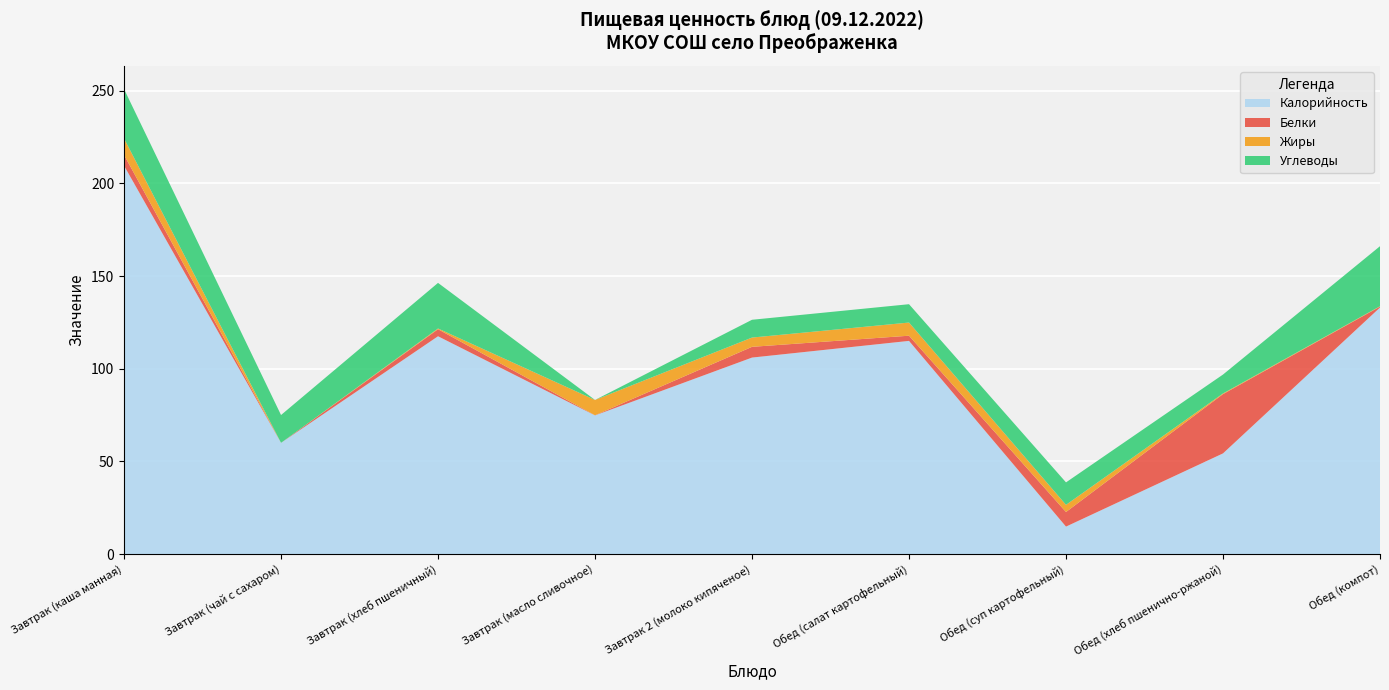

Reading left to right, transcribe all the data shown in this chart.

Калорийность: Завтрак (каша манная)=209.6	Завтрак (чай с сахаром)=60.0	Завтрак (хлеб пшеничный)=117.5	Завтрак (масло сливочное)=74.8	Завтрак 2 (молоко кипяченое)=106.0	Обед (салат картофельный)=115.0	Обед (суп картофельный)=14.8	Обед (хлеб пшенично-ржаной)=54.3	Обед (компот)=133.0
Белки: Завтрак (каша манная)=5.8	Завтрак (чай с сахаром)=0.0	Завтрак (хлеб пшеничный)=3.8	Завтрак (масло сливочное)=0.1	Завтрак 2 (молоко кипяченое)=5.8	Обед (салат картофельный)=2.8	Обед (суп картофельный)=7.9	Обед (хлеб пшенично-ржаной)=32.0	Обед (компот)=0.5
Жиры: Завтрак (каша манная)=8.9	Завтрак (чай с сахаром)=0.0	Завтрак (хлеб пшеничный)=0.4	Завтрак (масло сливочное)=8.2	Завтрак 2 (молоко кипяченое)=5.0	Обед (салат картофельный)=7.1	Обед (суп картофельный)=3.9	Обед (хлеб пшенично-ржаной)=0.4	Обед (компот)=0.2
Углеводы: Завтрак (каша манная)=26.7	Завтрак (чай с сахаром)=15.0	Завтрак (хлеб пшеничный)=24.6	Завтрак (масло сливочное)=0.0	Завтрак 2 (молоко кипяченое)=9.6	Обед (салат картофельный)=9.9	Обед (суп картофельный)=12.1	Обед (хлеб пшенично-ржаной)=10.2	Обед (компот)=32.4